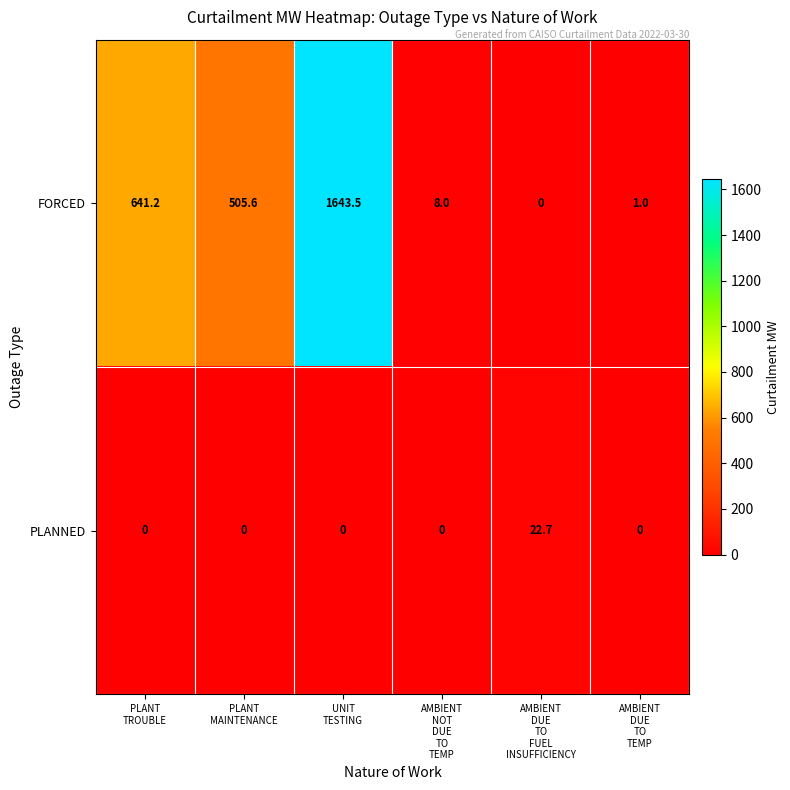

Which series has the largest total across all categories?

FORCED